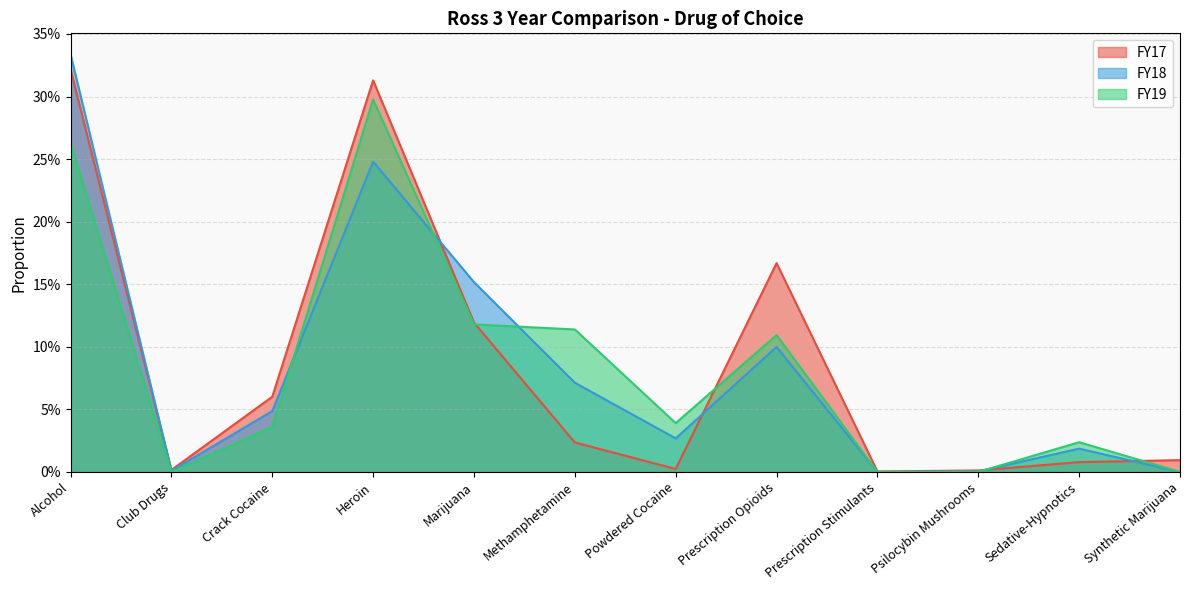

How many distinct data groups are displayed?

3